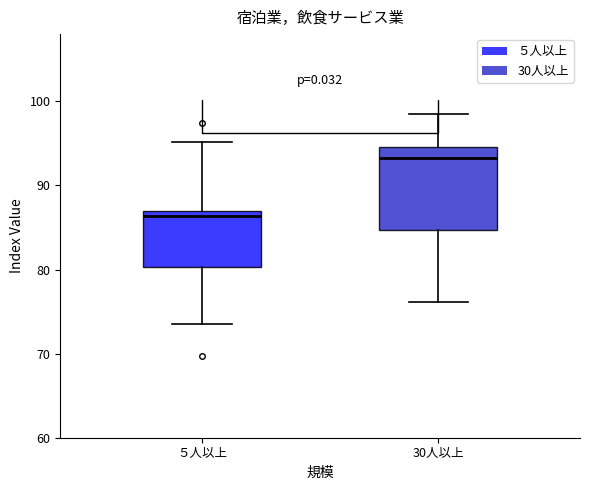

Which box has the lowest median line?

５人以上